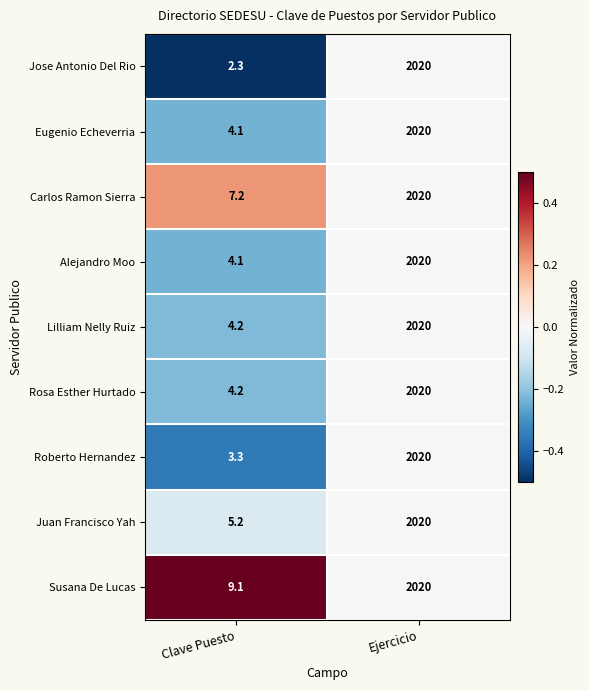

What is the total value across all series at Clave Puesto?

43.7